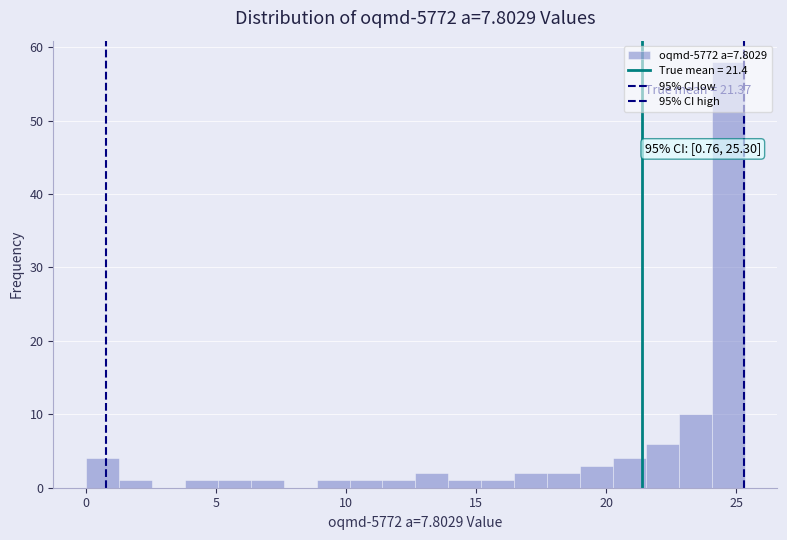

Around what value on the x-axis is the tallest bar? Give the approximate position of its centre, as read against the axis.

24.5